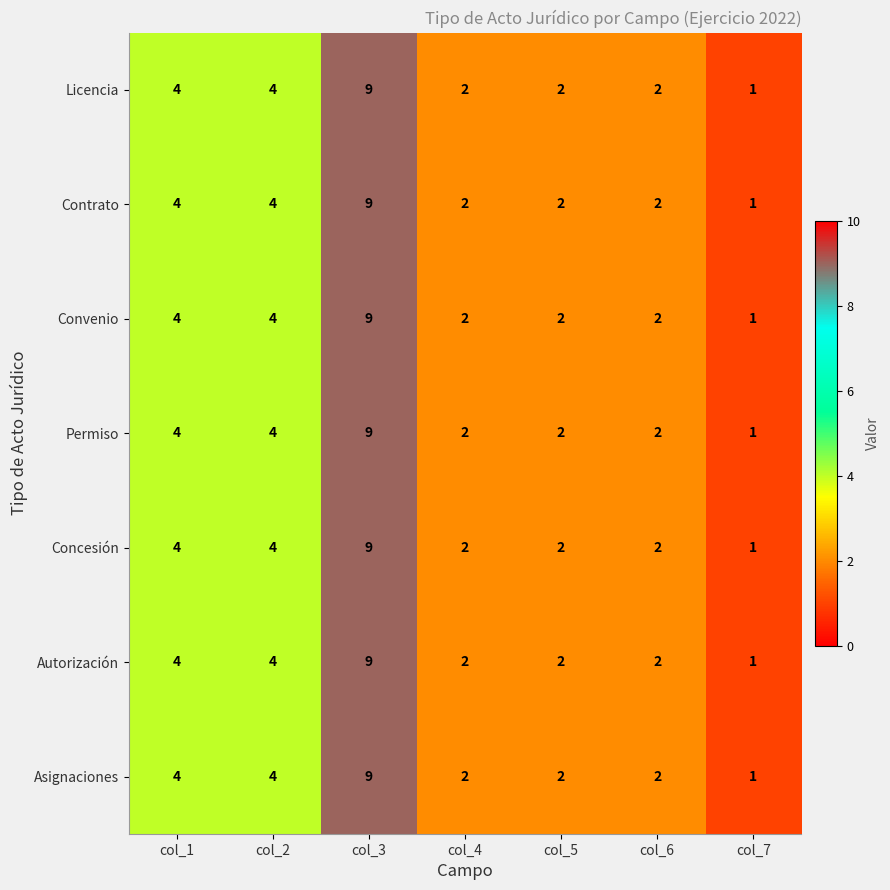

True or false: Permiso has a value of 2 at col_4.

True